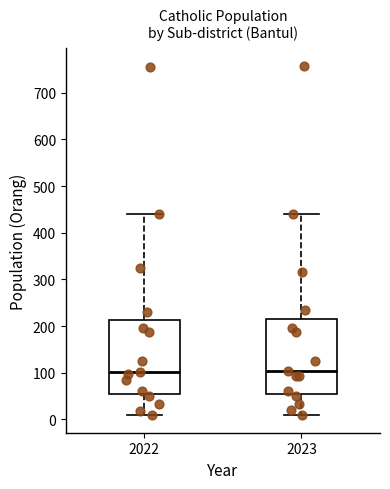

Reading left to right, transcribe this box plot: for each box, give where its median line is, the range the box spans, and where its two whiskers end, as read against the y-axis. The values are not printed on the chart, so give them approximately, as read against the axis.

2022: median 100, box 60 to 210, whiskers 10 to 440
2023: median 100, box 60 to 220, whiskers 10 to 440